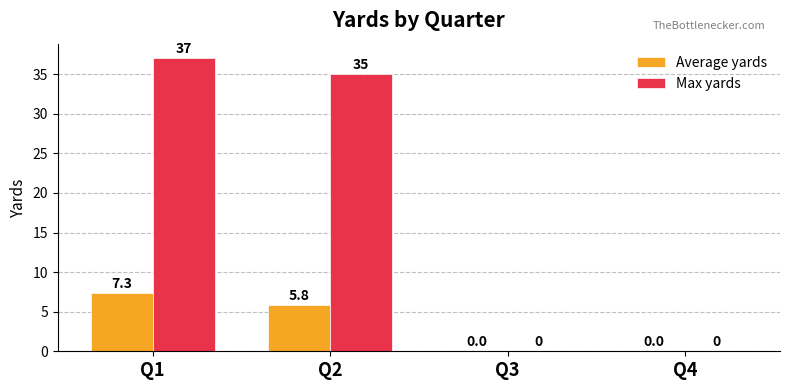

What is the maximum value shown in the chart?

37.0